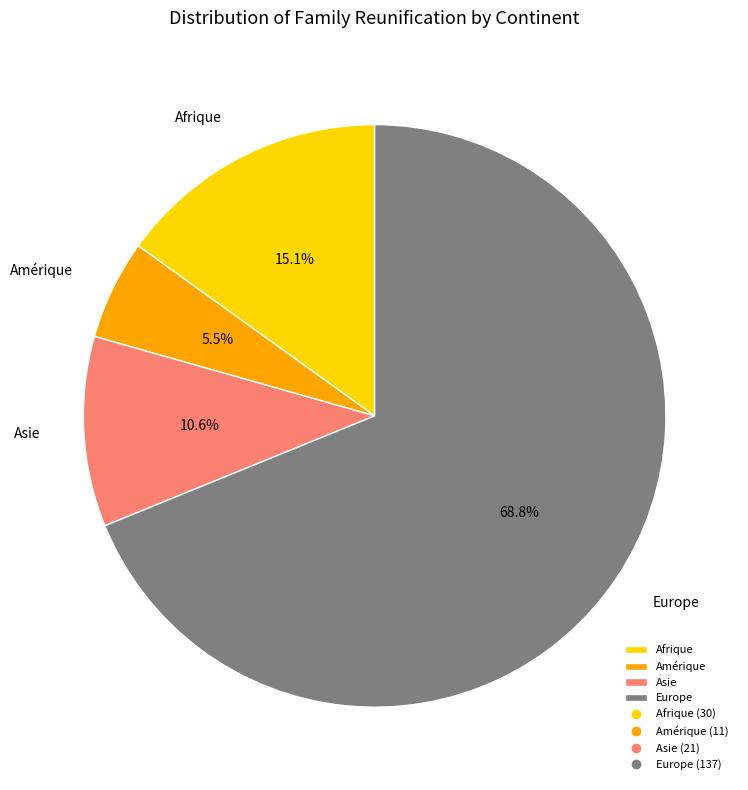

Which category has the smallest portion of the pie?

Amérique